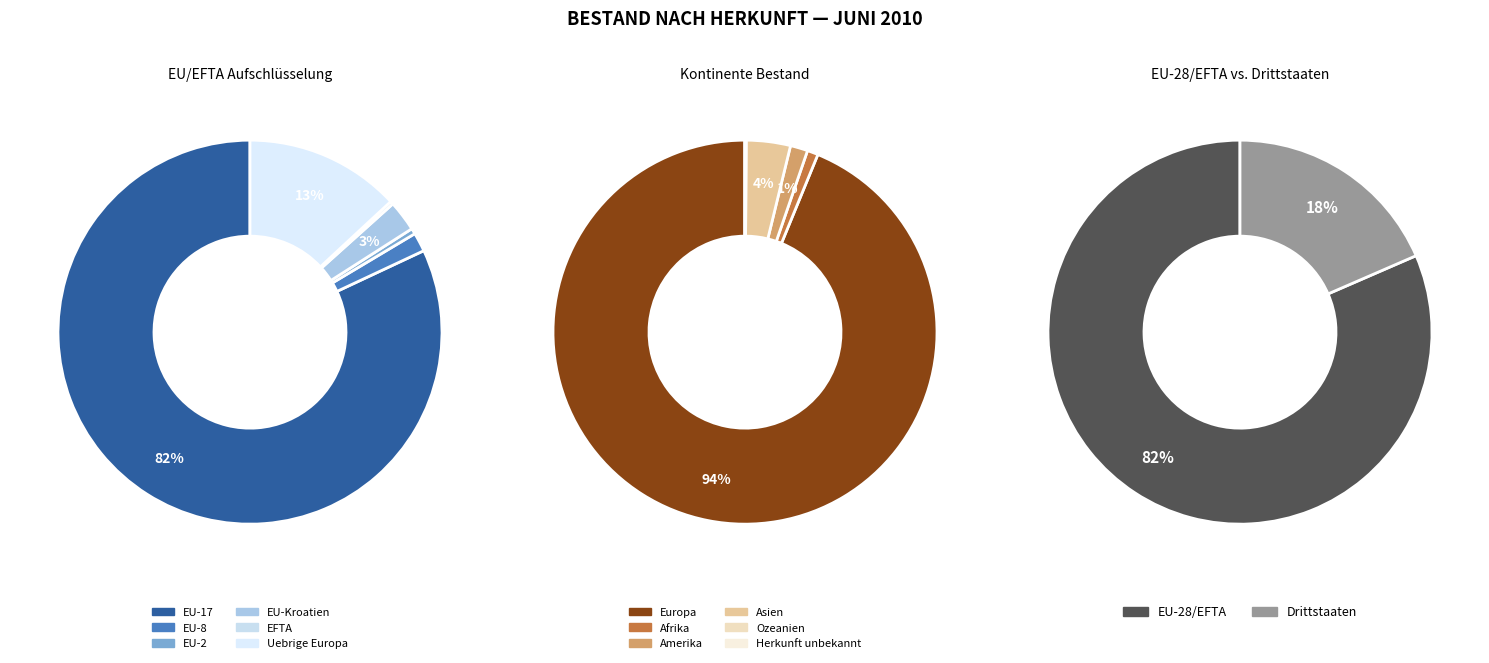

True or false: Asien accounts for 10% of the total.

False